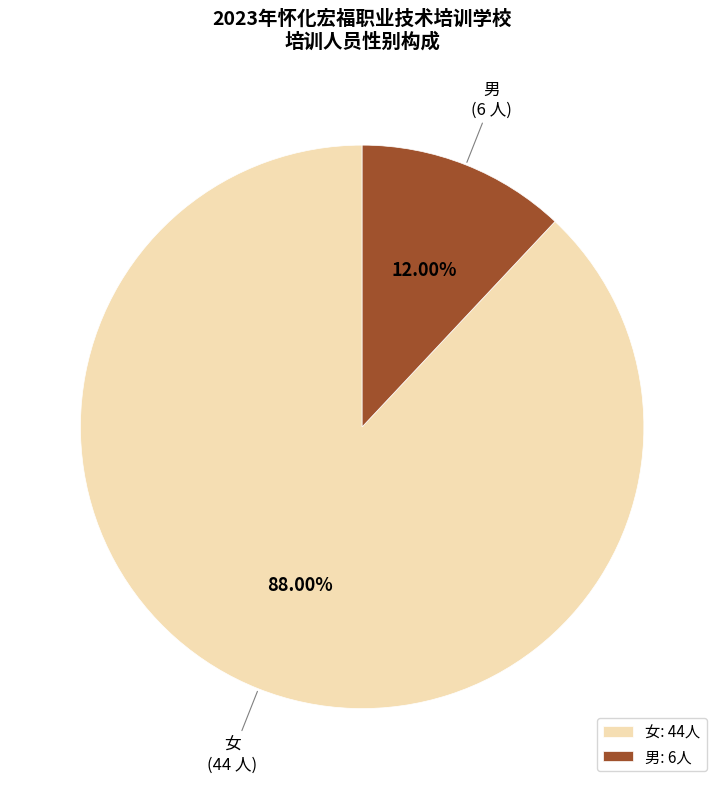

Which has a higher value, 女 or 男?

女